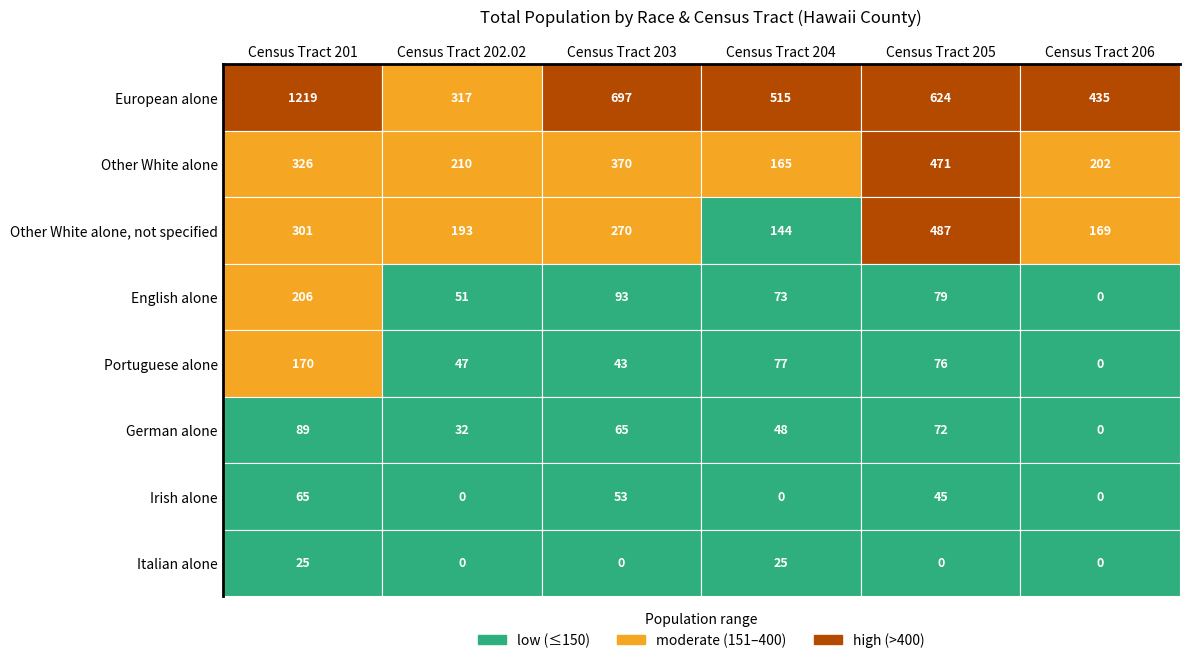

Reading right to left, extract all data points from this chart.

Census Tract 201: Italian alone=25	Irish alone=65	German alone=89	Portuguese alone=170	English alone=206	Other White alone, not specified=301	Other White alone=326	European alone=1219
Census Tract 202.02: Italian alone=0	Irish alone=0	German alone=32	Portuguese alone=47	English alone=51	Other White alone, not specified=193	Other White alone=210	European alone=317
Census Tract 203: Italian alone=0	Irish alone=53	German alone=65	Portuguese alone=43	English alone=93	Other White alone, not specified=270	Other White alone=370	European alone=697
Census Tract 204: Italian alone=25	Irish alone=0	German alone=48	Portuguese alone=77	English alone=73	Other White alone, not specified=144	Other White alone=165	European alone=515
Census Tract 205: Italian alone=0	Irish alone=45	German alone=72	Portuguese alone=76	English alone=79	Other White alone, not specified=487	Other White alone=471	European alone=624
Census Tract 206: Italian alone=0	Irish alone=0	German alone=0	Portuguese alone=0	English alone=0	Other White alone, not specified=169	Other White alone=202	European alone=435